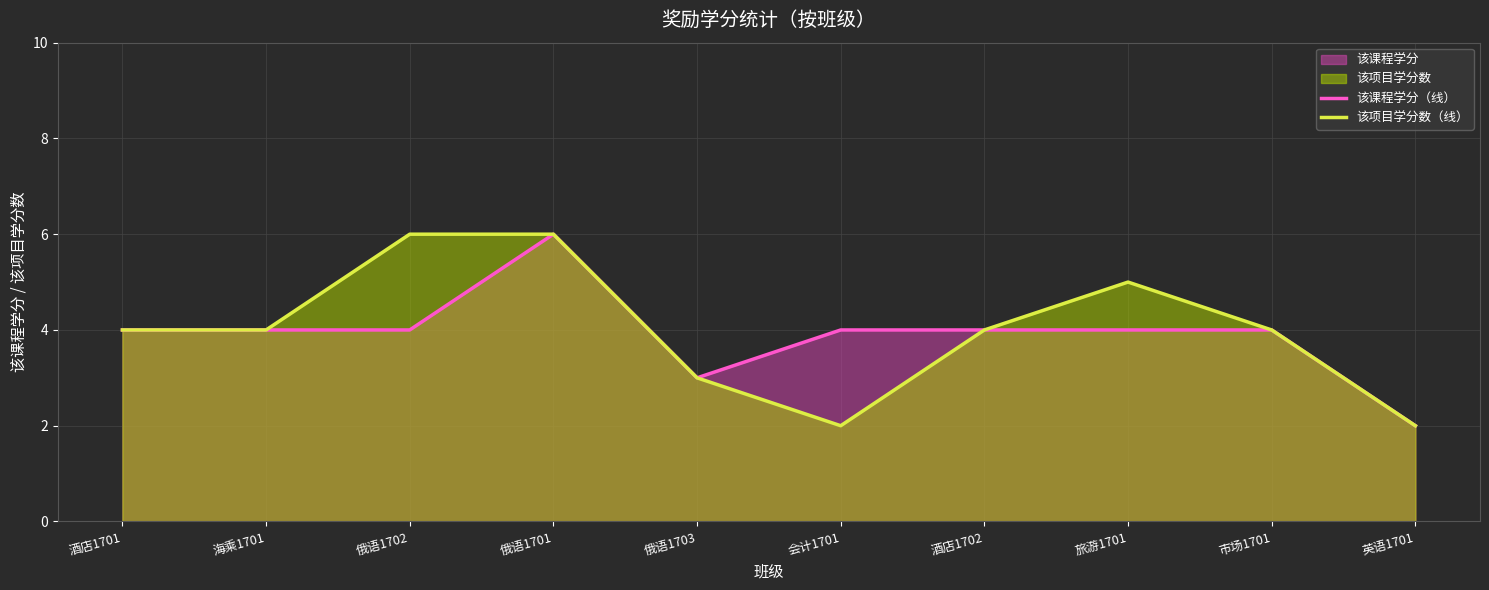

True or false: 该项目学分数（线） has a value of 3 at 俄语1701.

False